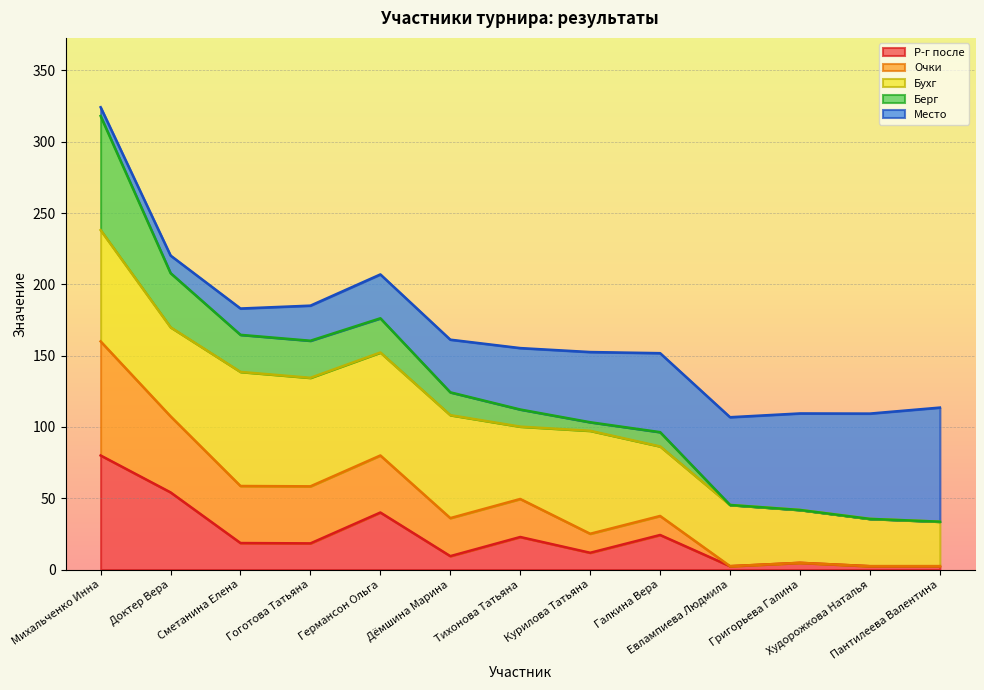

At which category does the chart reach its peak across all series?

Михальченко Инна